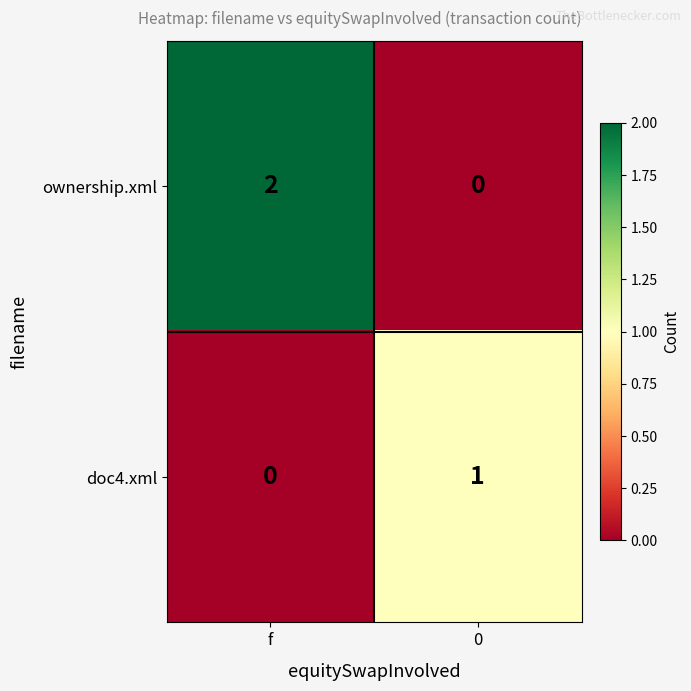

Rank the series by their average value, from highest to lowest.

ownership.xml, doc4.xml